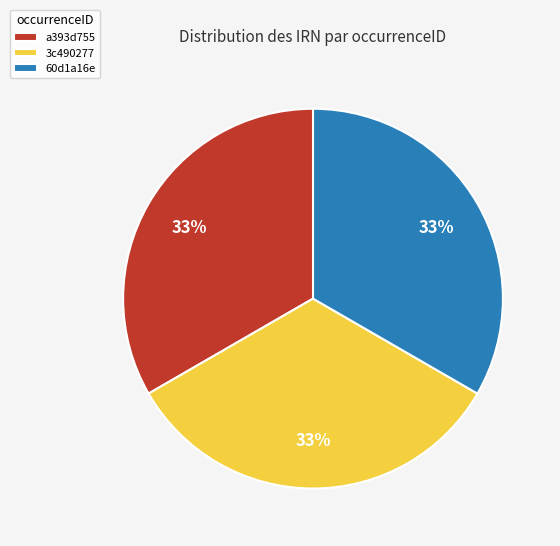

To the nearest percent, what portion does a393d755 represent?

33%